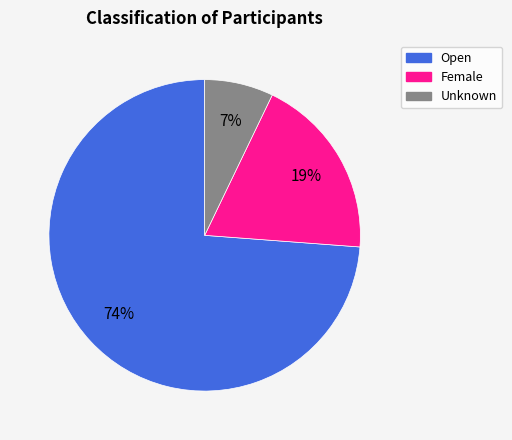

Is it true that Unknown is 15% of the pie?

False